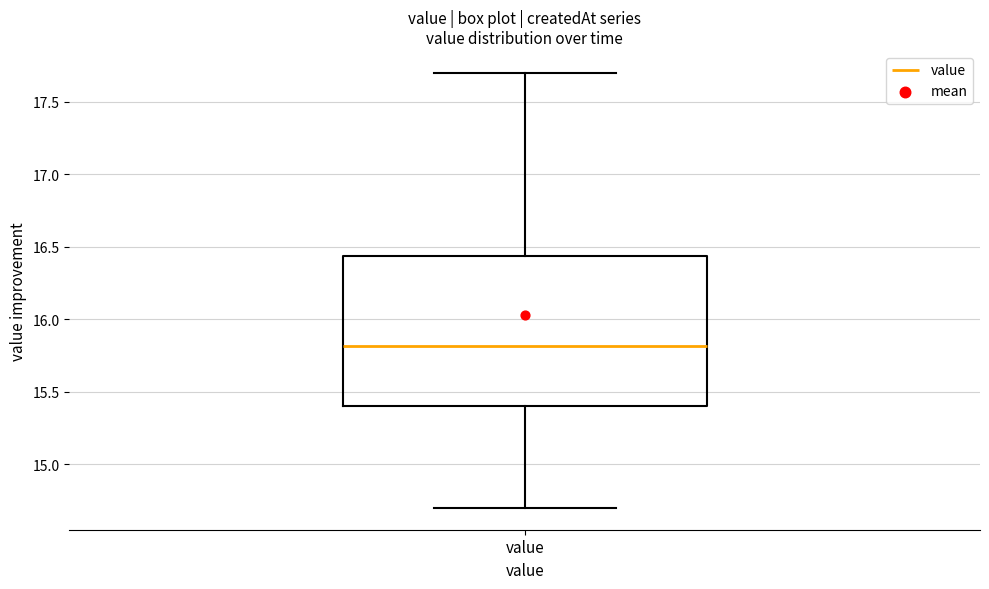

Transcribe this box plot: give where the median line is, the range the box spans, and where the two whiskers end, as read against the y-axis. The values are not printed on the chart, so give them approximately, as read against the axis.

median 15.80, box 15.40 to 16.45, whiskers 14.70 to 17.70